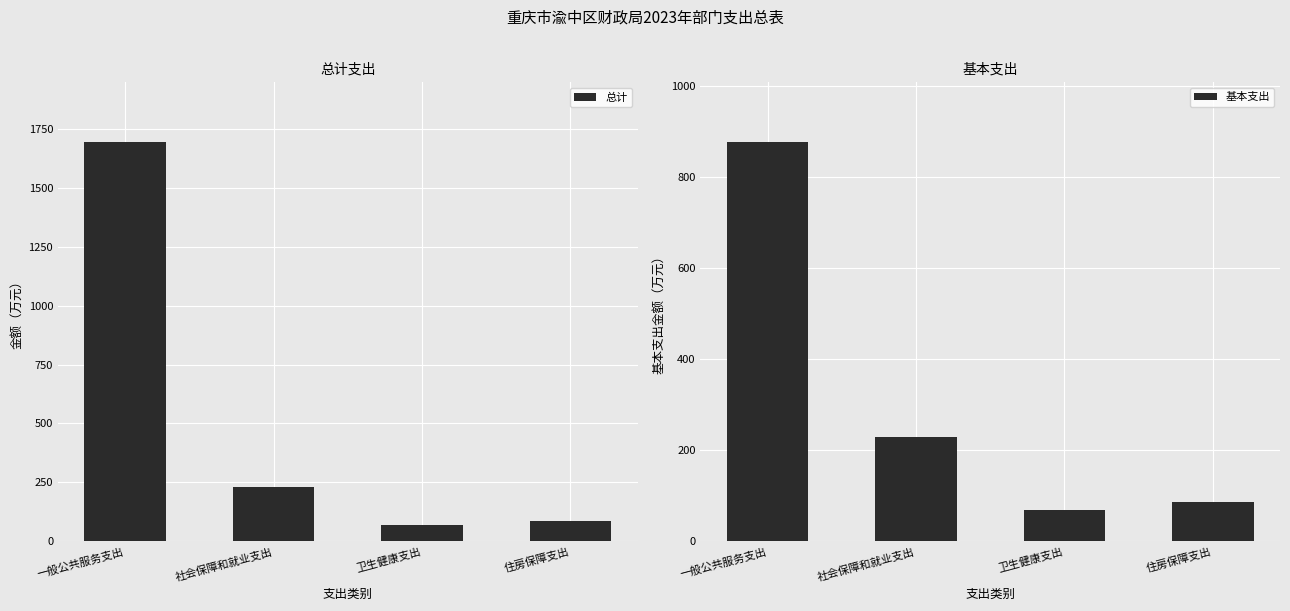

What is the label of the 3rd bar from the right?

社会保障和就业支出